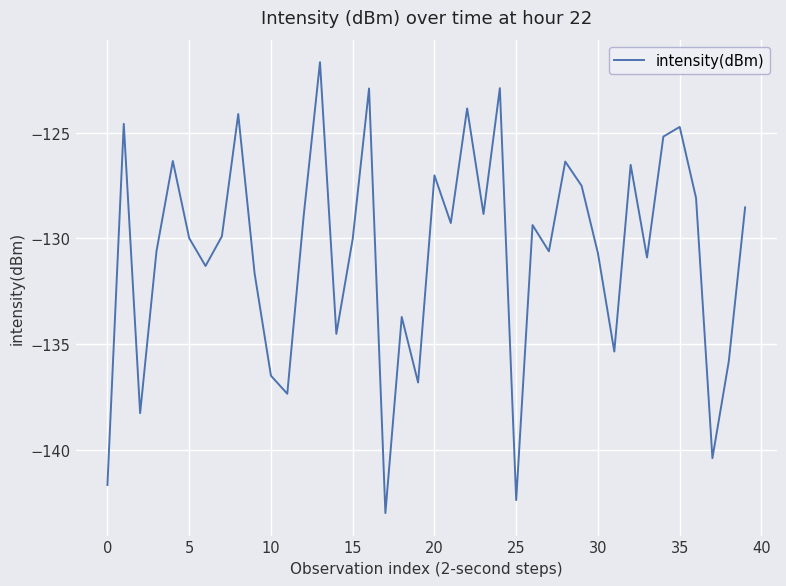

What is the difference between the maximum and minimum values?

21.3